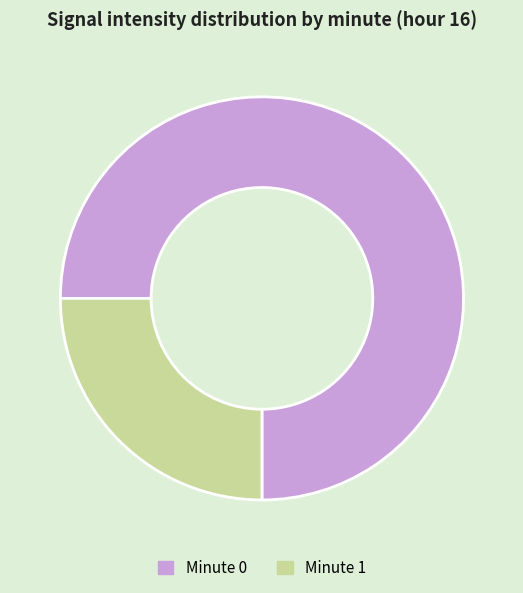

Is there any slice that represents more than half of the pie?

Yes